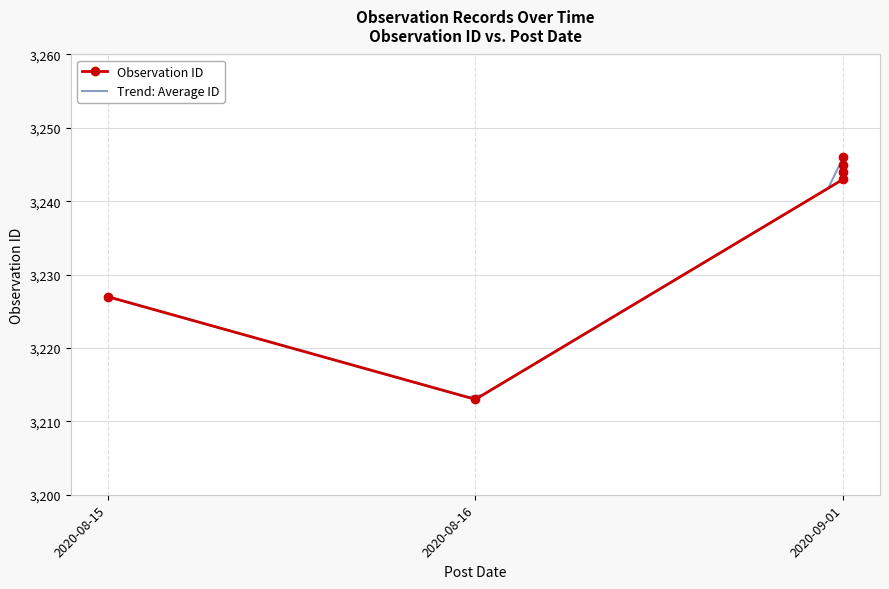

What is the change in value from 2020-08-15 to 2020-09-01?

+17